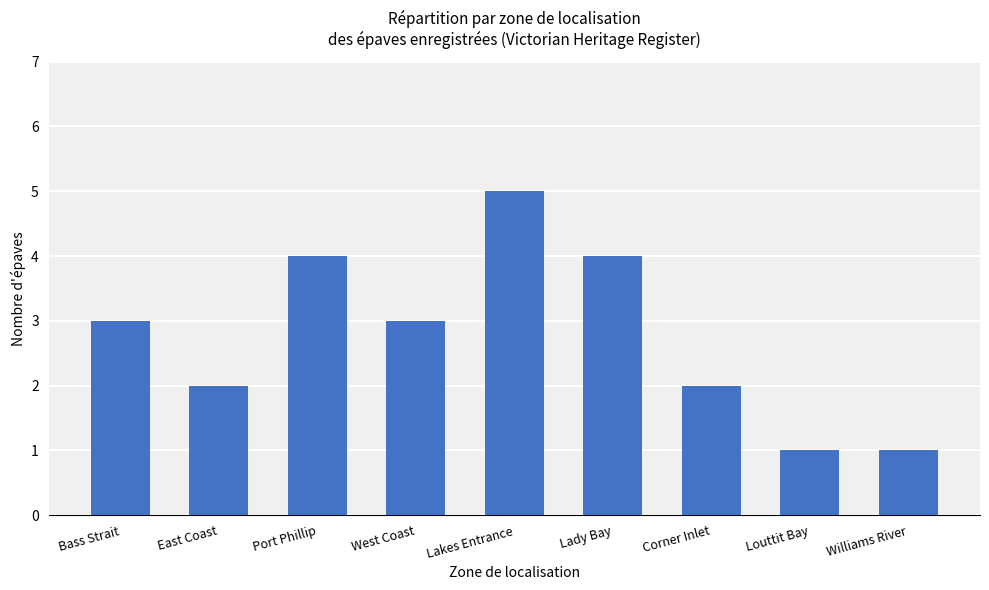

What is the difference between the values at Port Phillip and Williams River?

3